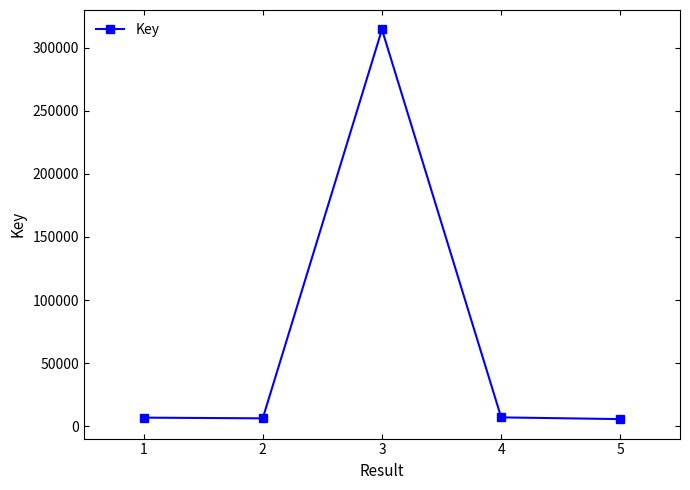

True or false: there are more than 2 points higher than both neighbors.

False